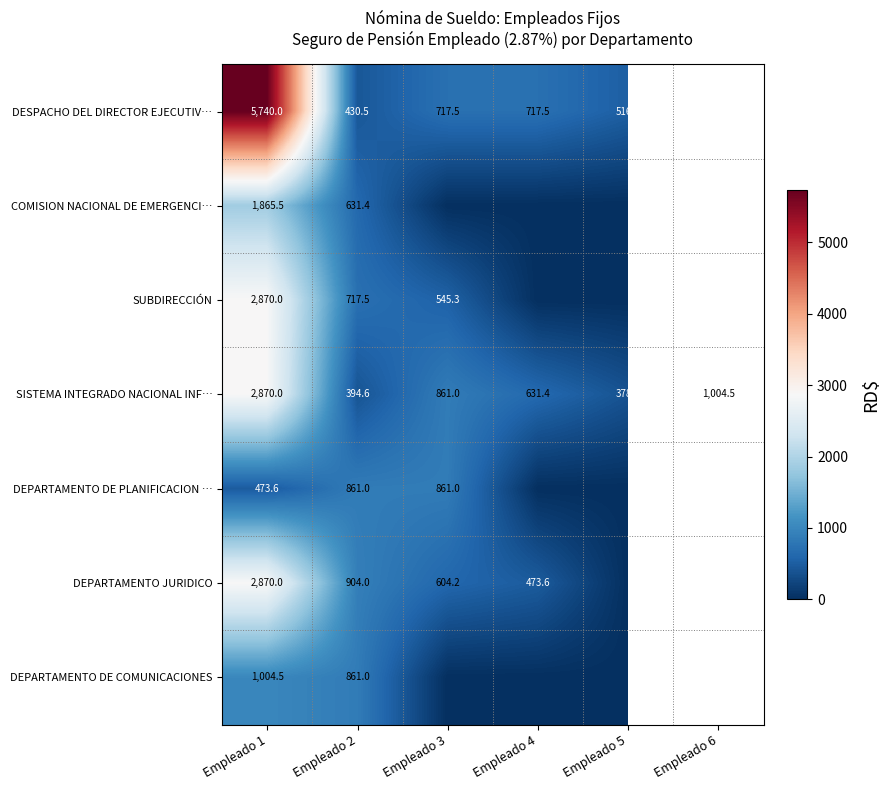

What is the sum of the DEPARTAMENTO JURIDICO values at Empleado 2 and Empleado 3?

1508.2